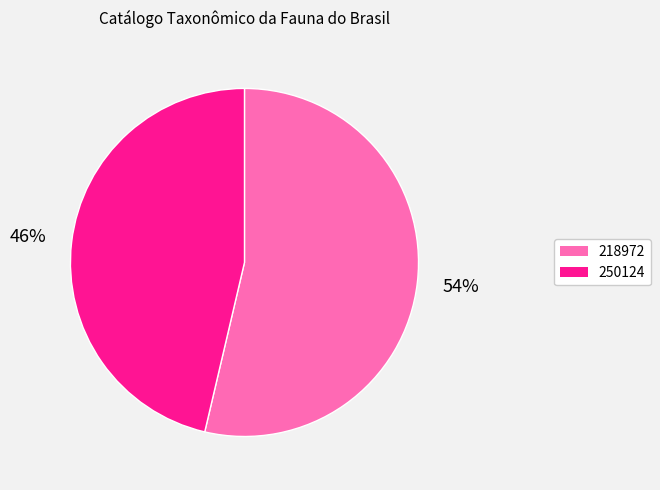

How many segments does this pie chart have?

2